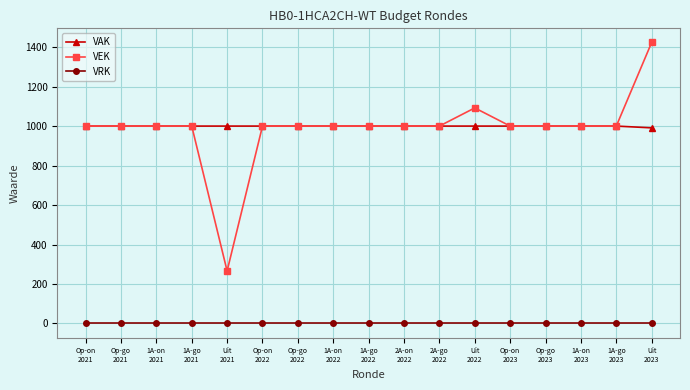

True or false: VEK and VRK intersect in this chart.

False